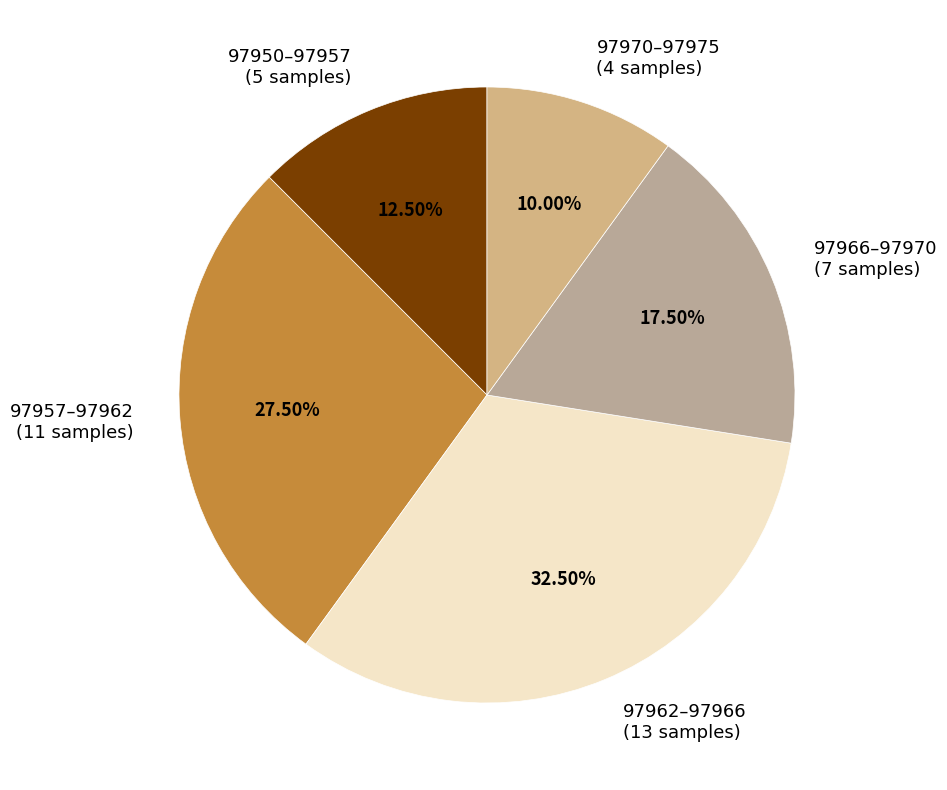

How many slices are in this pie chart?

5